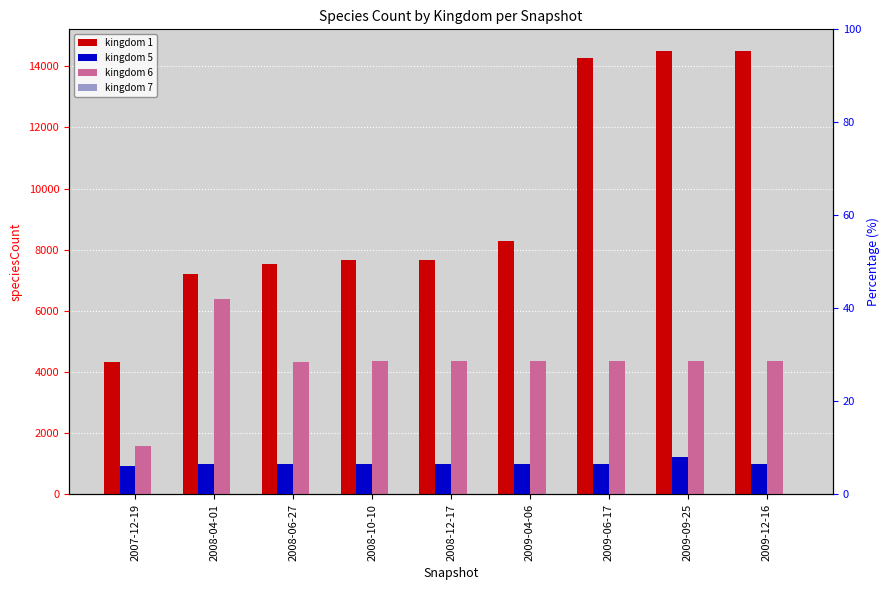

What is the difference between the highest and lowest values at 2009-09-25?

14480